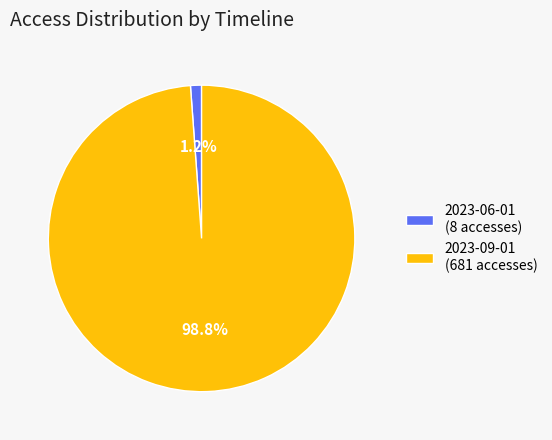

Which slice is the largest?

2023-09-01 (681 accesses)